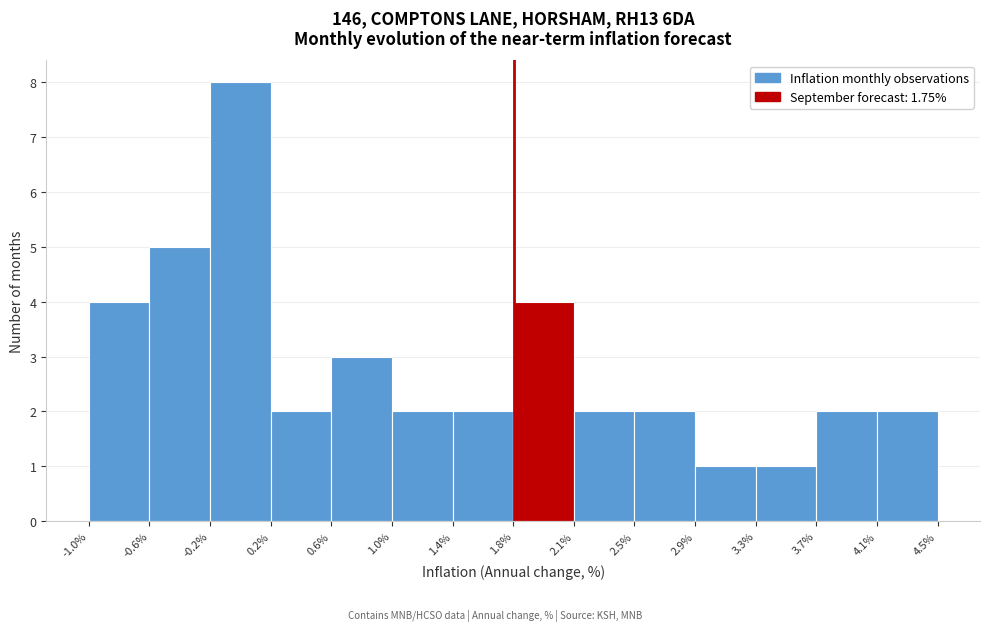

How tall is the bar that spans 2.5% to 2.9% on the x-axis? The values are not printed on the chart, so give them approximately, as read against the axis.

2